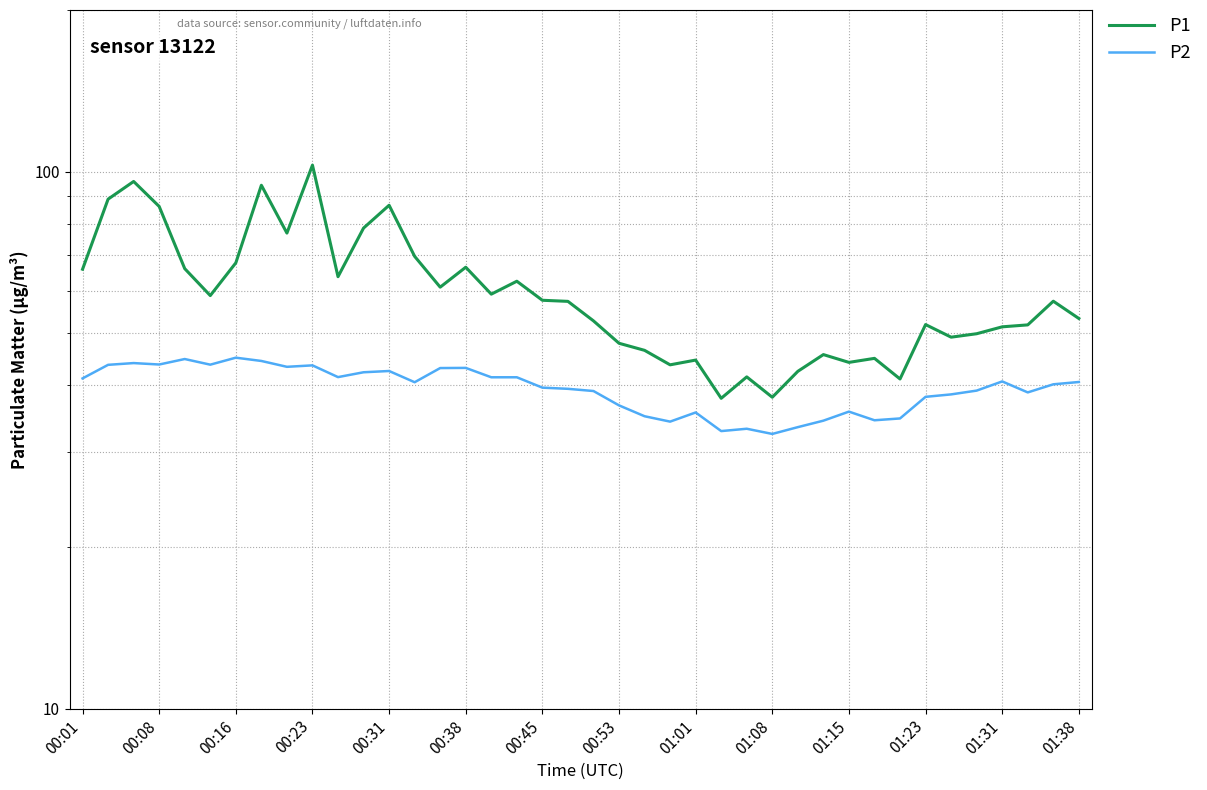

Where does the P2 series first go above 40?

00:01